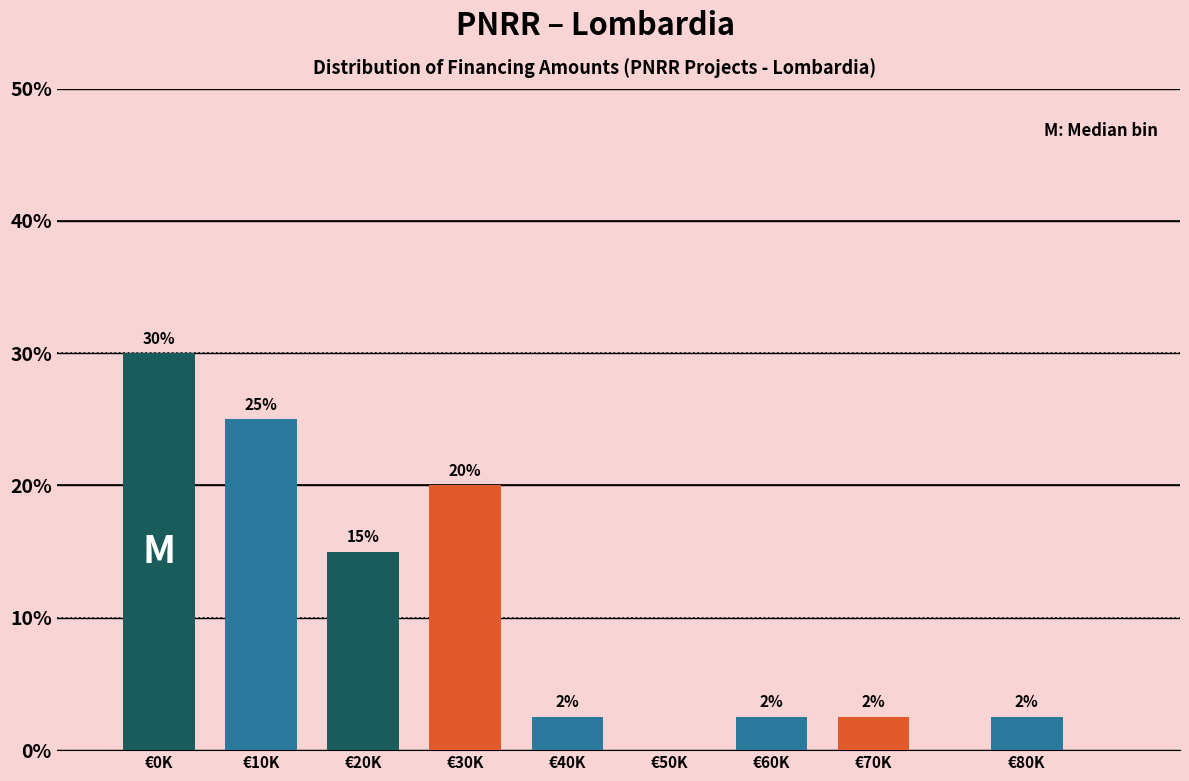

The value at €30K is 11.3. True or false?

False